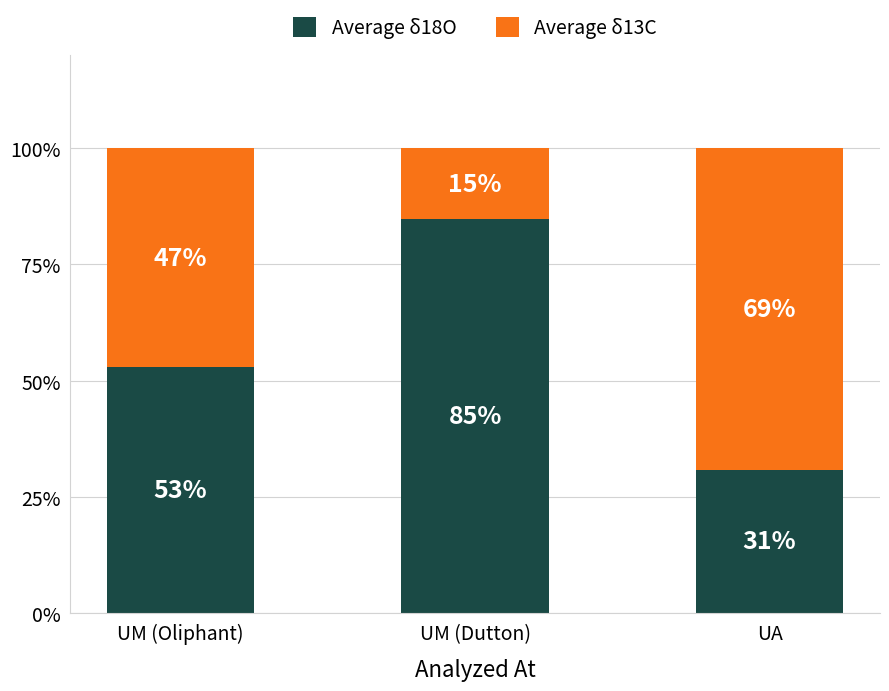

What is the lowest value of the Average δ18O series?

30.9